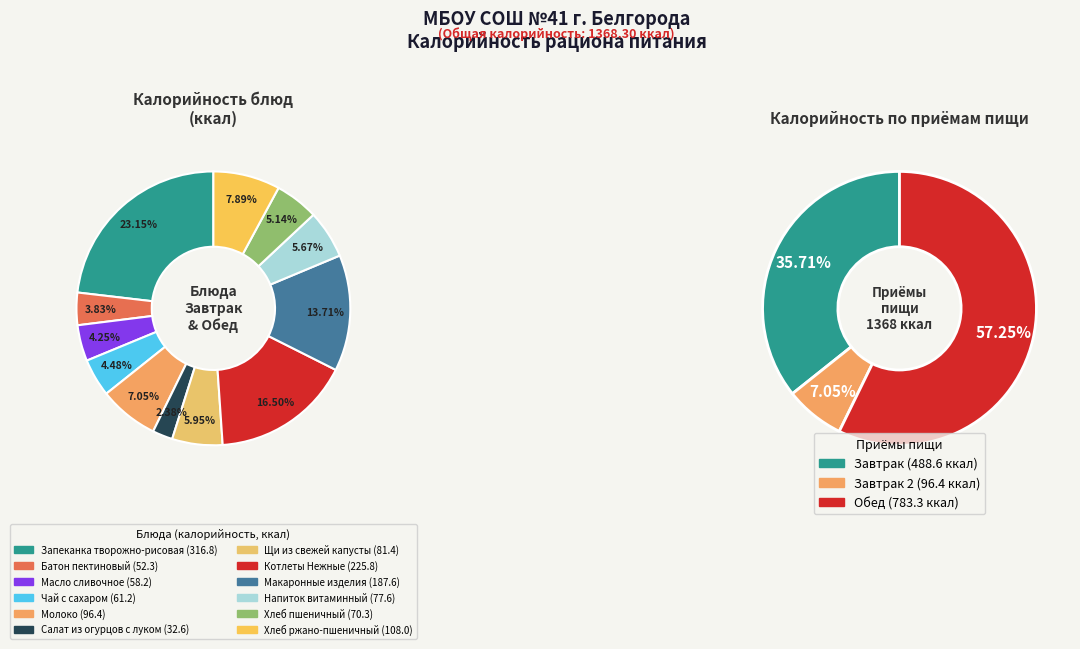

Between Макаронные изделия and Батон пектиновый, which is larger?

Макаронные изделия